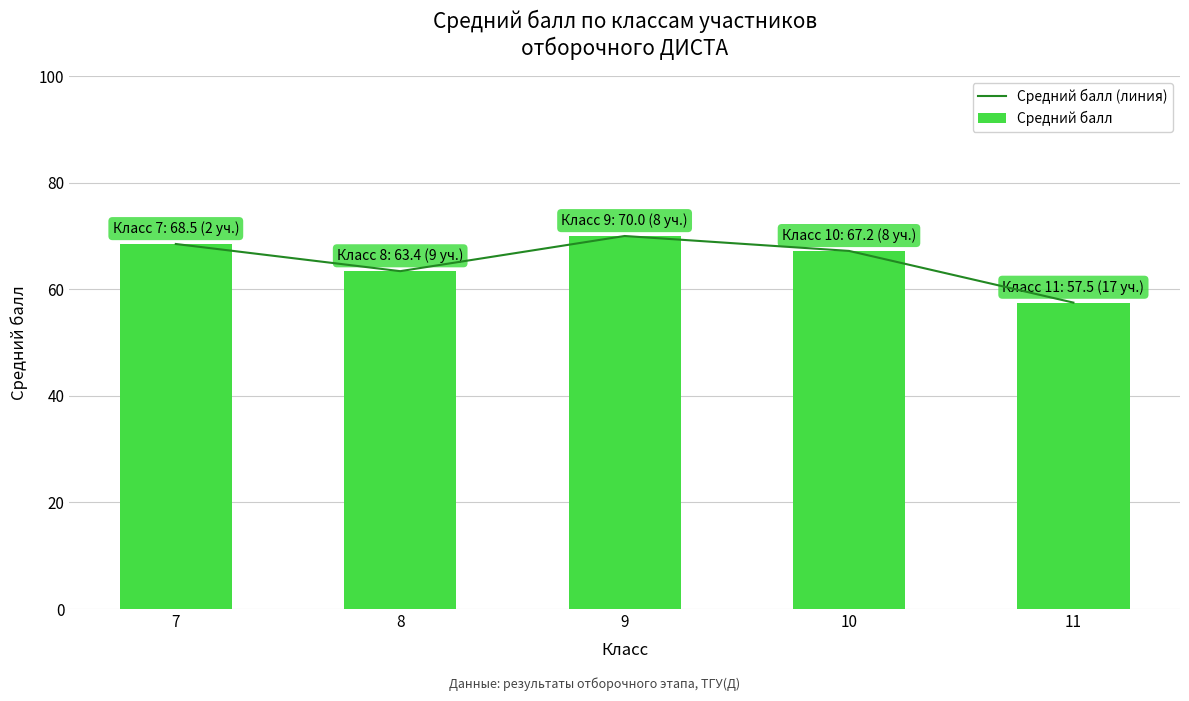

What is the difference between the Средний балл (линия) values at 7 and 11?

11.0